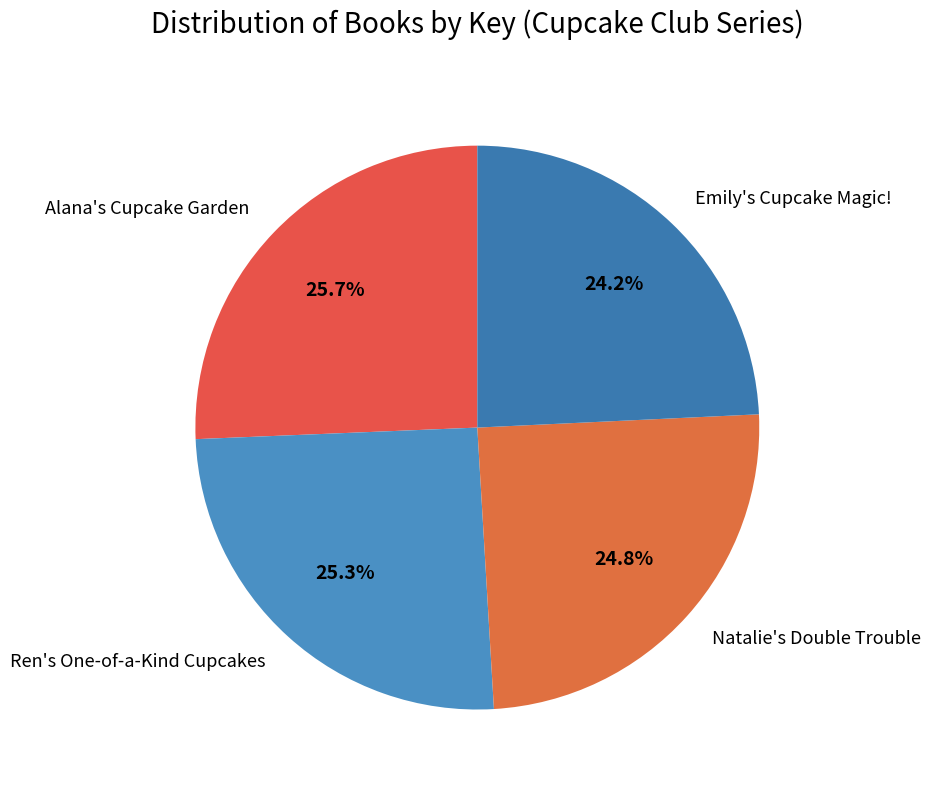

To the nearest percent, what portion does Emily's Cupcake Magic! represent?

24%